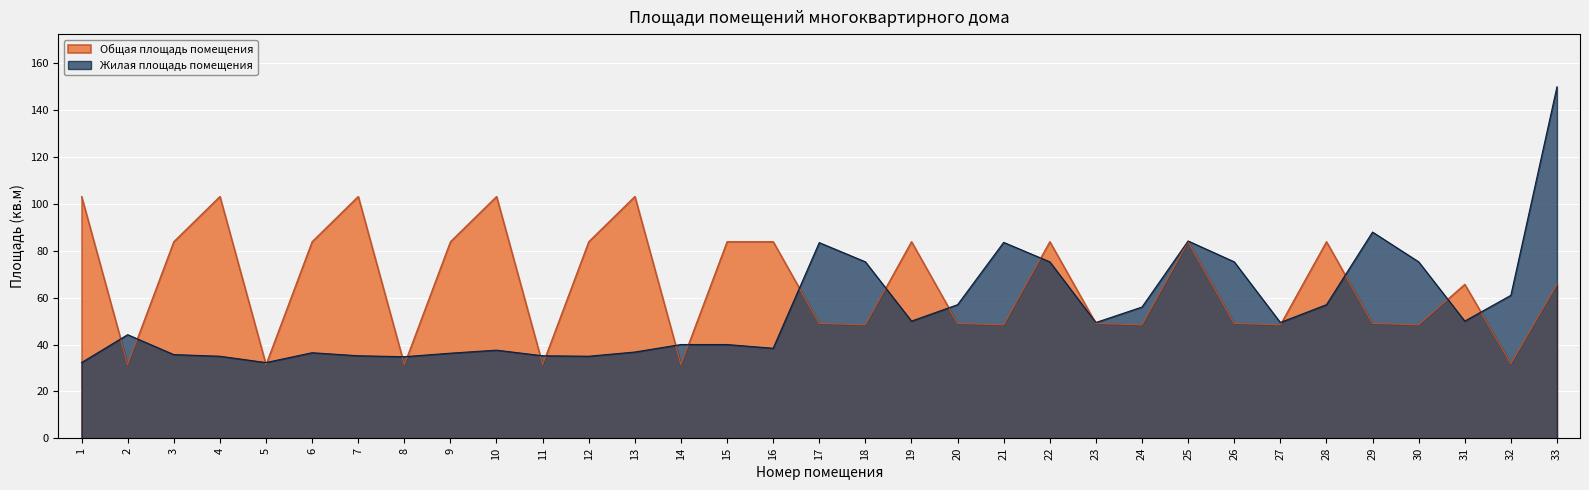

At which category is the sum across all series the highest?

33